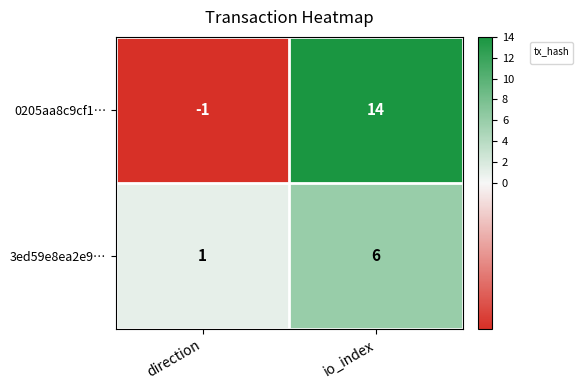

Rank the categories by value from lowest to highest.

direction, io_index